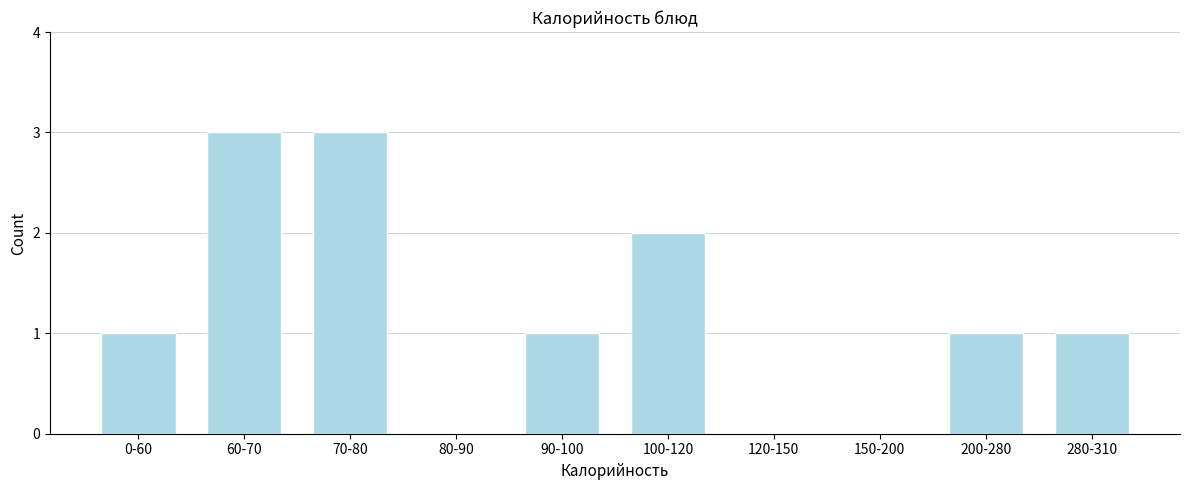

Reading left to right, transcribe all the data shown in this chart.

0-60=1	60-70=3	70-80=3	80-90=0	90-100=1	100-120=2	120-150=0	150-200=0	200-280=1	280-310=1